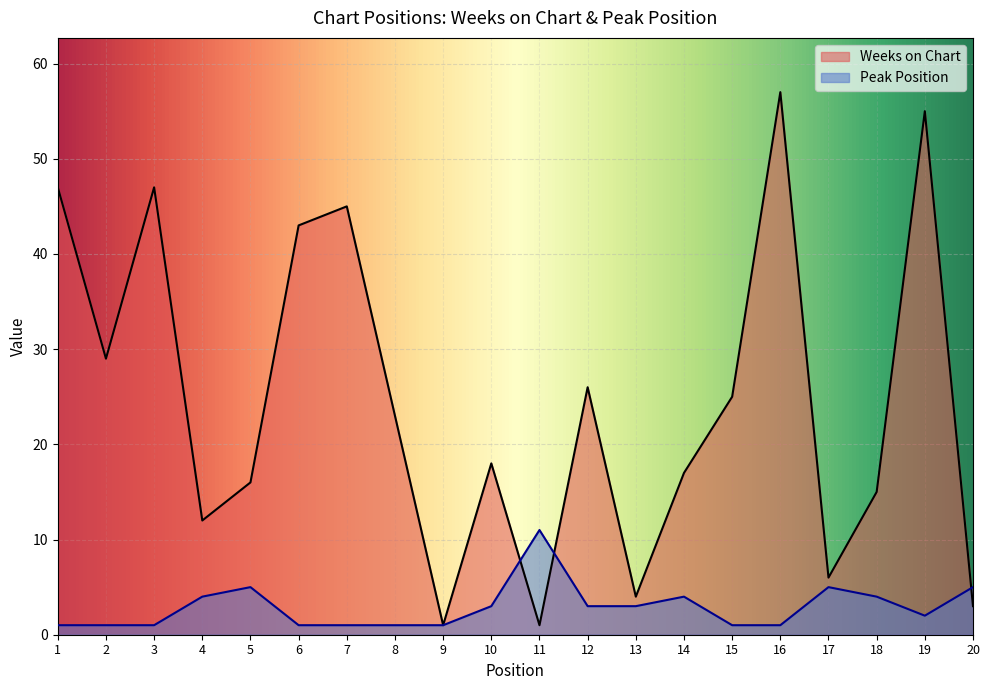

The value of Weeks on Chart at 15 is 38. True or false?

False